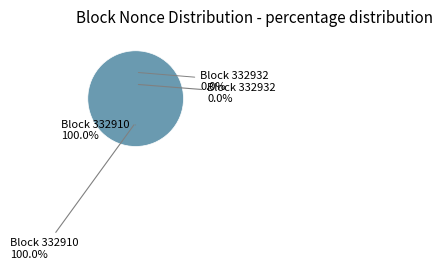

What portion of the pie excludes 332932?

100.0%